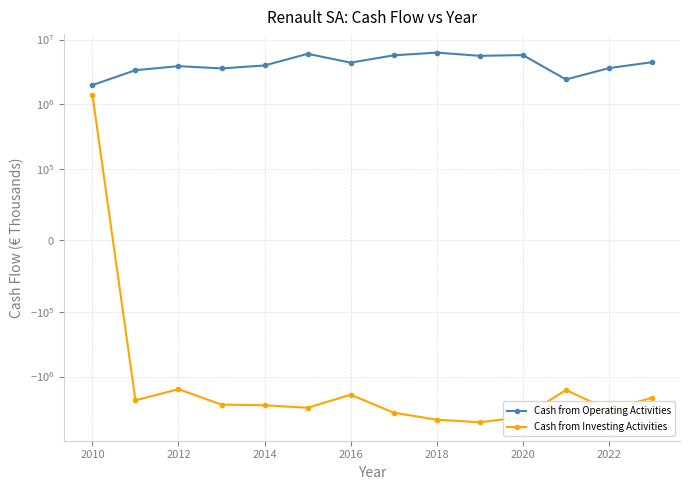

Reading right to left, what are all the values shown in this chart?

Cash from Operating Activities: 4462000	3613000	2409000	5753000	5599000	6285000	5702000	4389000	6017000	3972000	3572000	3876000	3353000	1970000
Cash from Investing Activities: -2131000	-3294000	-1616000	-4239000	-5107000	-4662000	-3632000	-1907000	-3049000	-2785000	-2724000	-1569000	-2334000	1404000